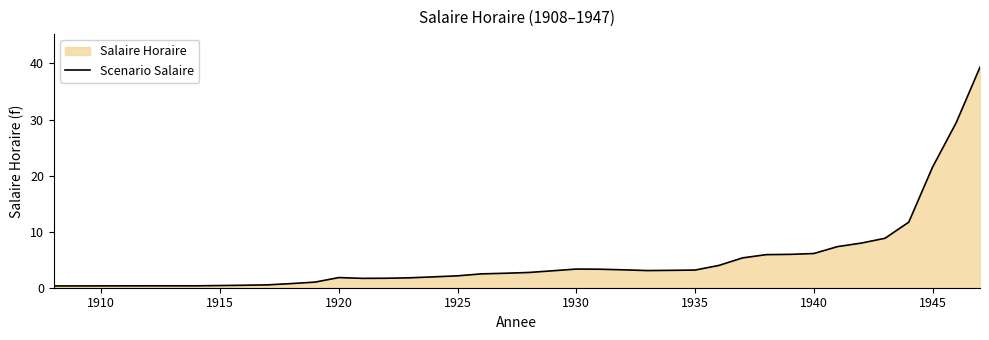

What is the difference between the maximum and minimum values?

39.0